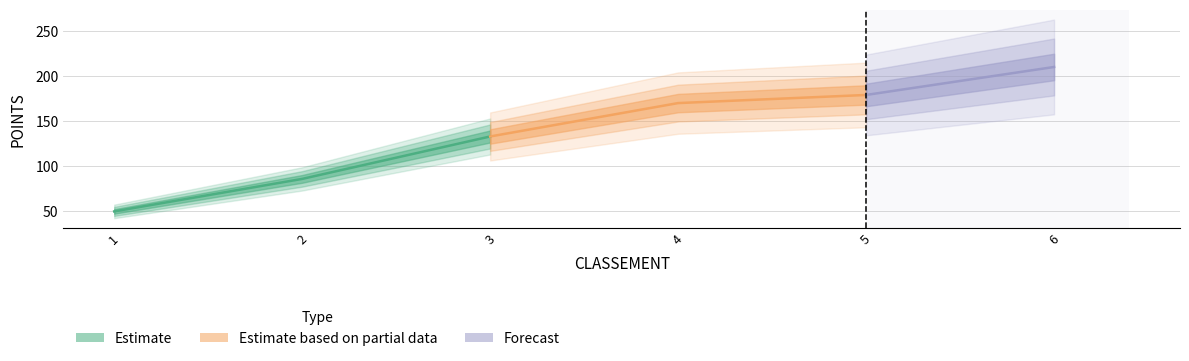

List the labels in order of value, largest first.

6, 5, 4, 3, 2, 1